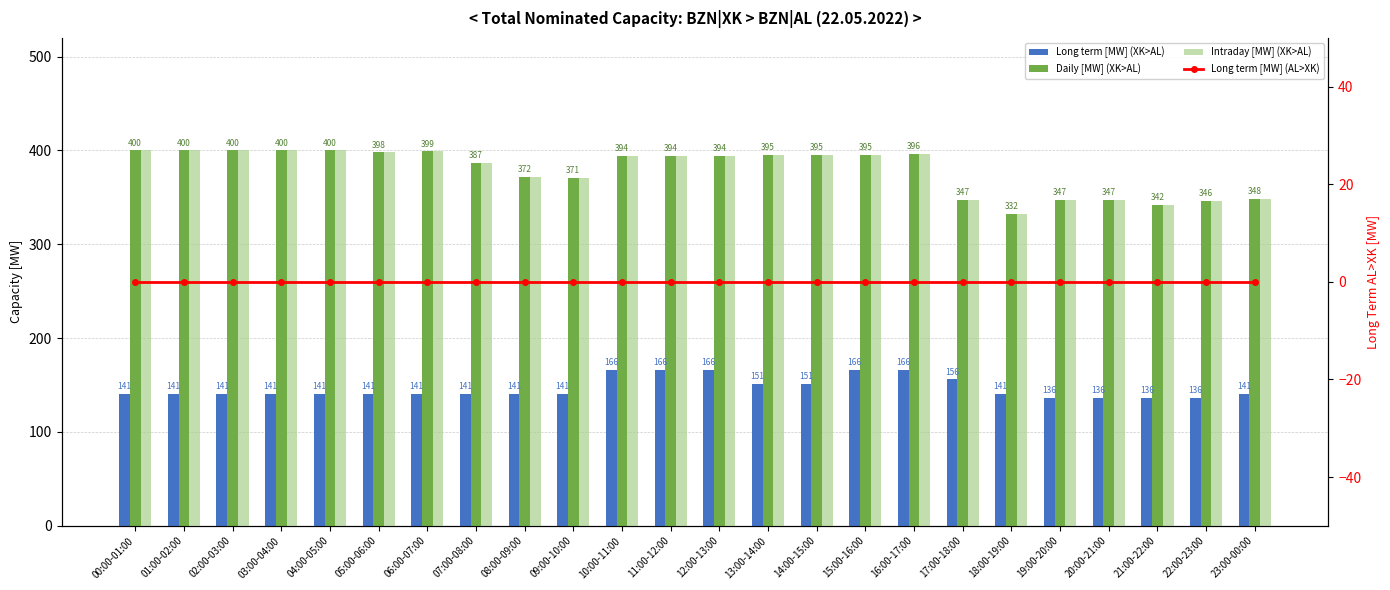

Is the value of Long term [MW] (AL>XK) at 15:00-16:00 greater than the value of Intraday [MW] (XK>AL) at 08:00-09:00?

No